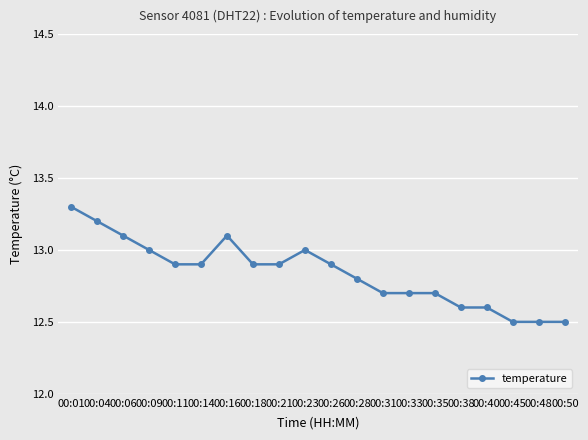

What is the maximum value shown in the chart?

13.3